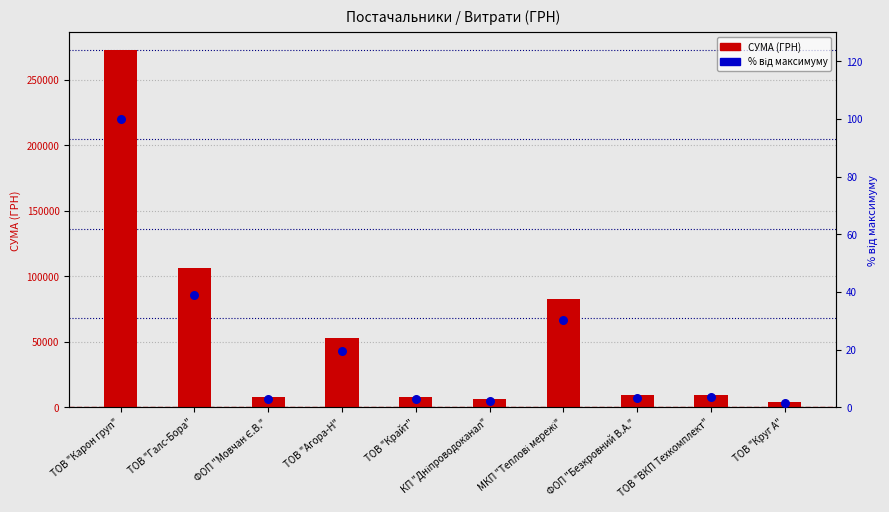

At which category is the sum across all series the highest?

ТОВ "Карон груп"